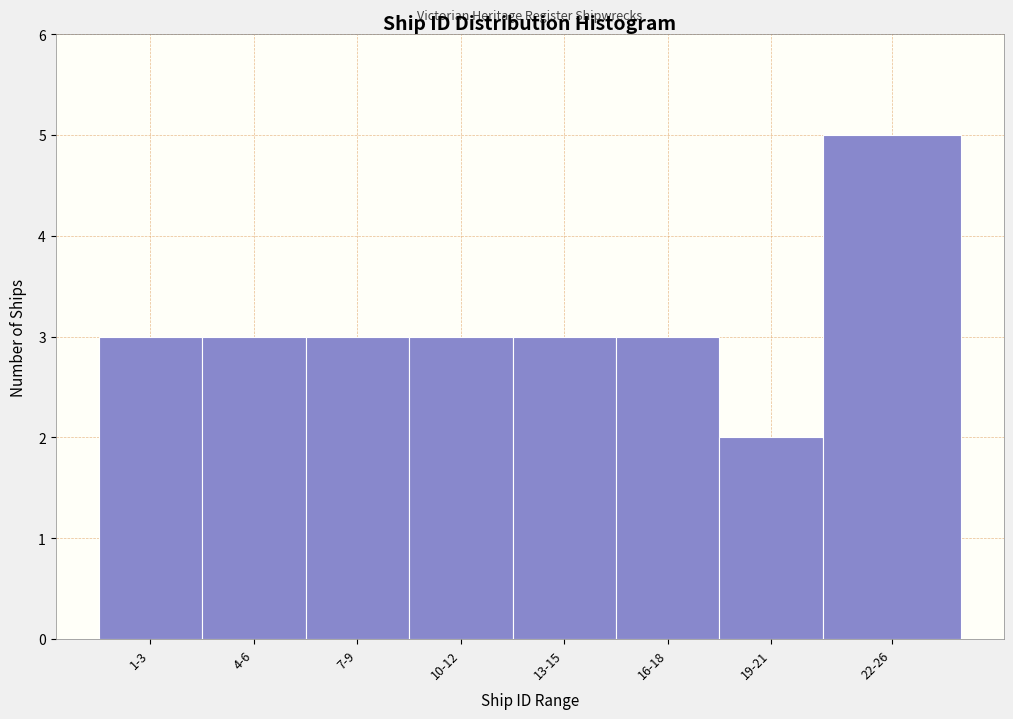

Reading left to right, what are all the values shown in this chart?

1-3=3	4-6=3	7-9=3	10-12=3	13-15=3	16-18=3	19-21=2	22-26=5